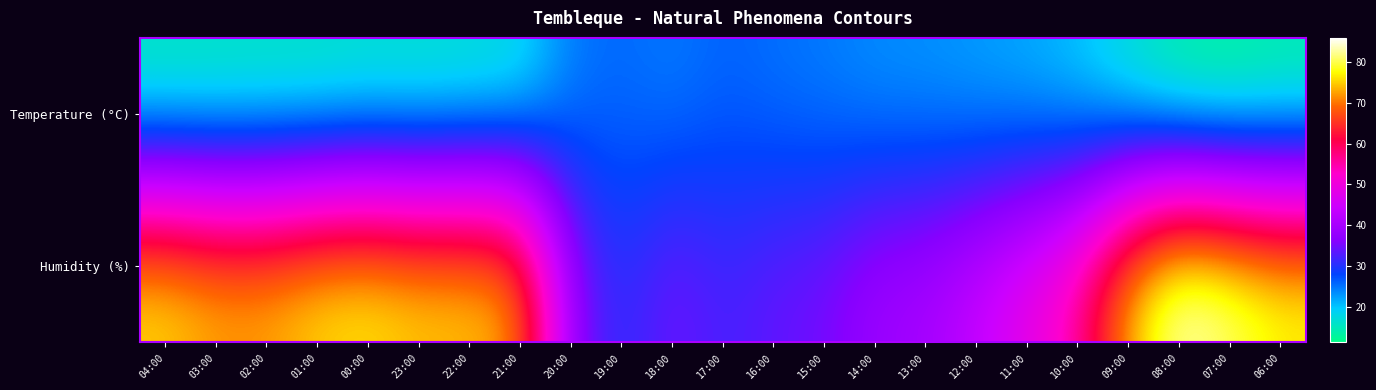

At 19:00, list the series in order from smallest to largest.

Temperature (°C), Humidity (%)